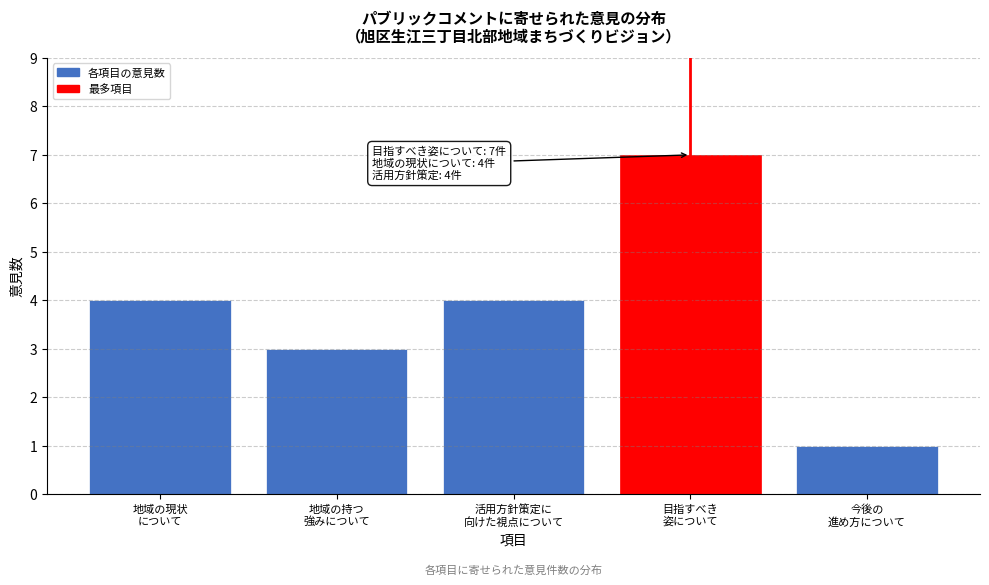

Reading left to right, list all the values displayed in this chart.

4	3	4	7	1